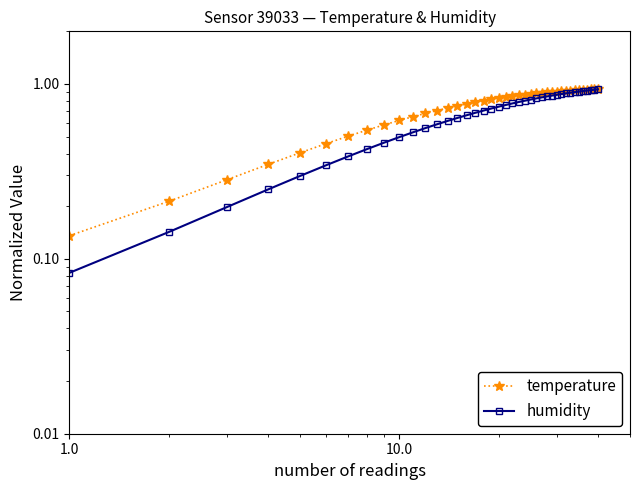

Does the chart display data point markers on the line(s)?

Yes